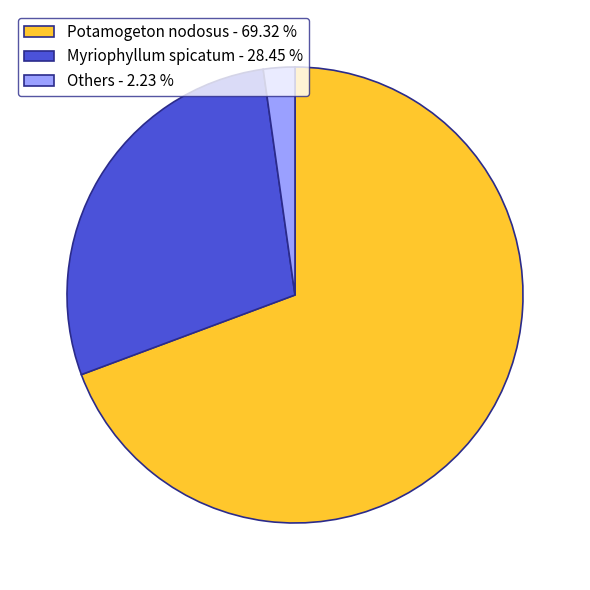

Combined, do Myriophyllum spicatum - 28.45 % and Others - 2.23 % account for over 50%?

No